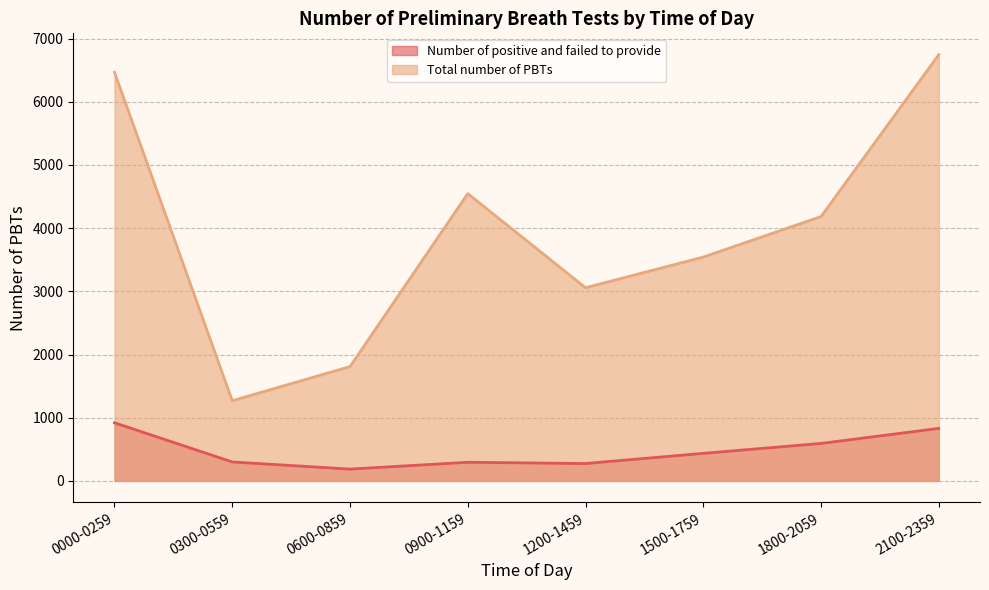

How many distinct data groups are displayed?

2